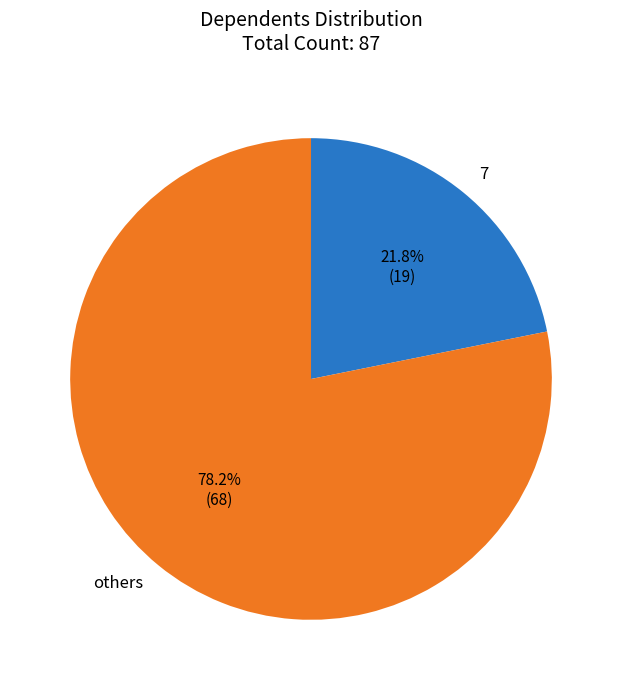

Is the sum of 7 and others greater than half?

Yes